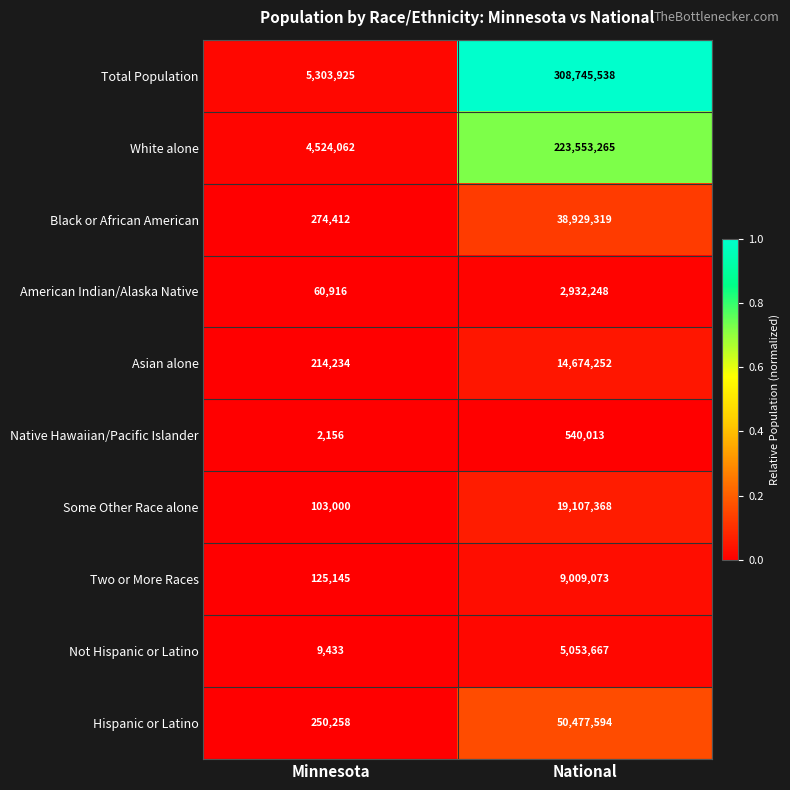

Is it true that Not Hispanic or Latino equals 5053667 at National?

True